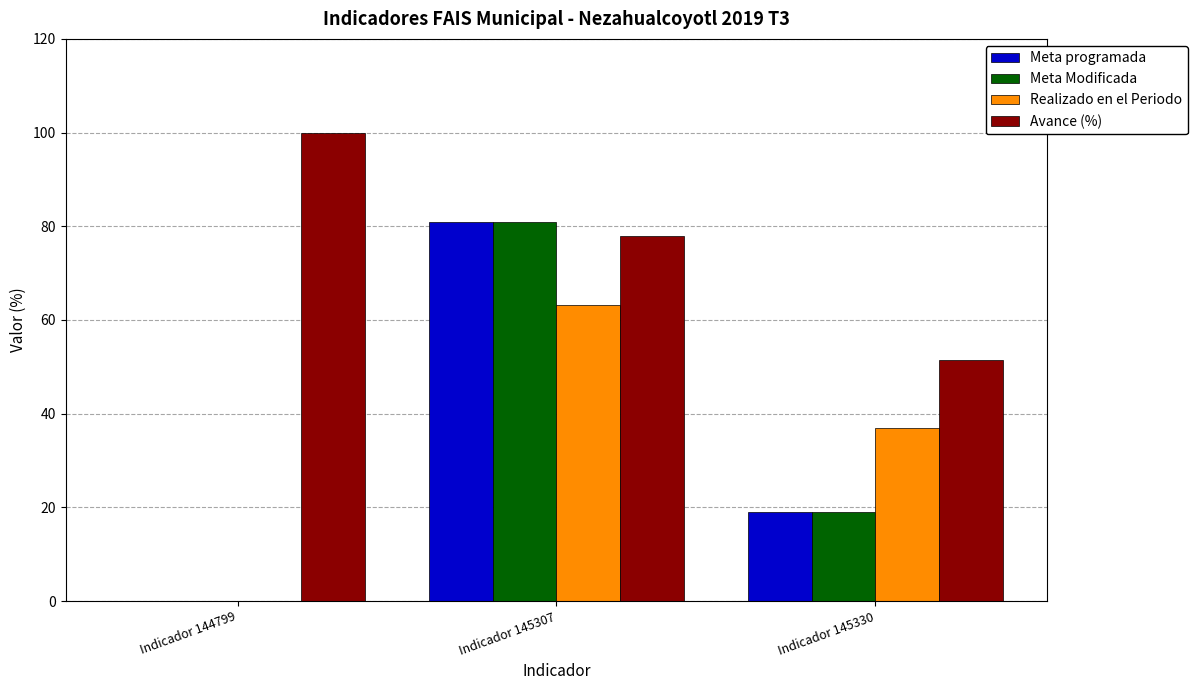

Is the value of Realizado en el Periodo at Indicador 145307 greater than the value of Avance (%) at Indicador 145307?

No